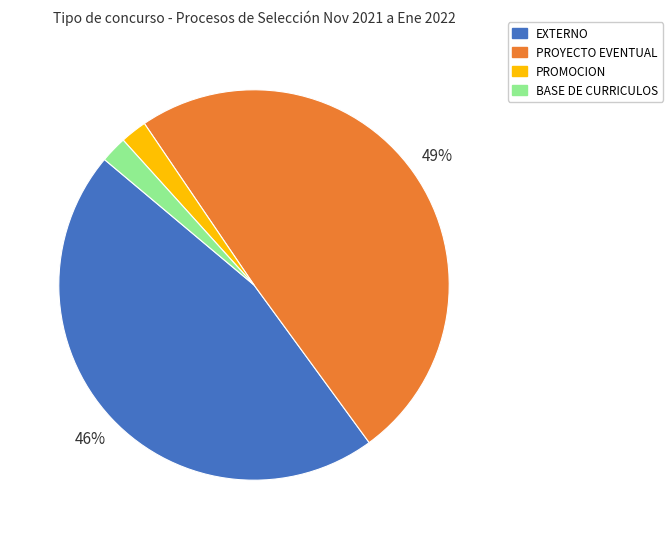

Is the sum of PROYECTO EVENTUAL and PROMOCION greater than half?

Yes